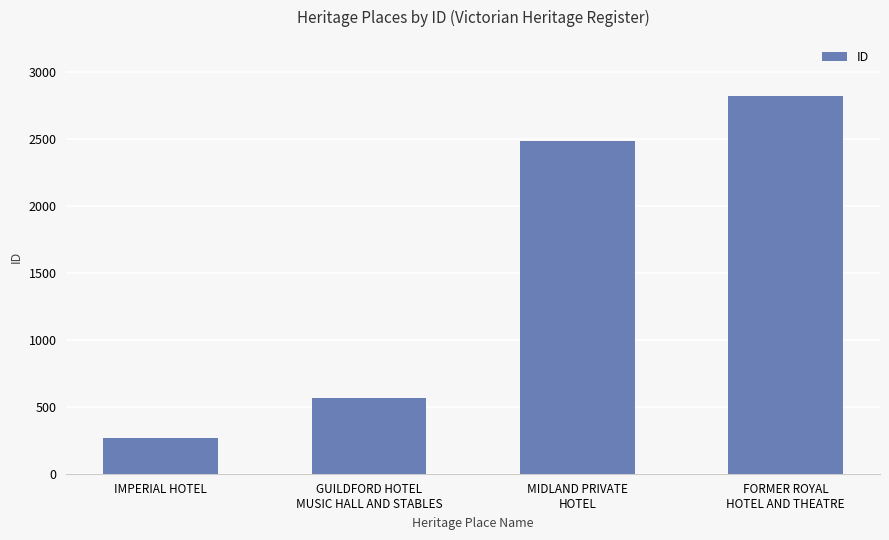

List the labels in order of value, smallest first.

IMPERIAL HOTEL, GUILDFORD HOTEL
MUSIC HALL AND STABLES, MIDLAND PRIVATE
HOTEL, FORMER ROYAL
HOTEL AND THEATRE